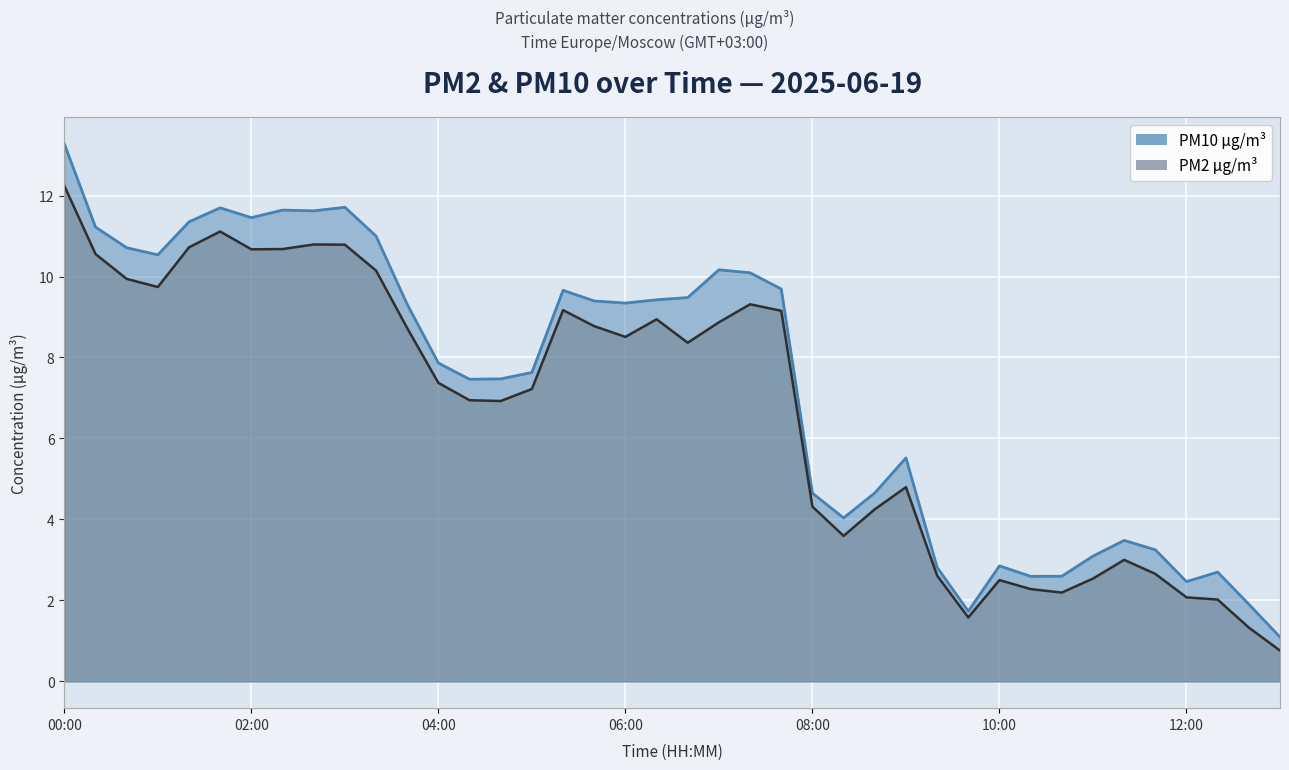

At which label does PM10 µg/m³ first exceed 9?

00:00